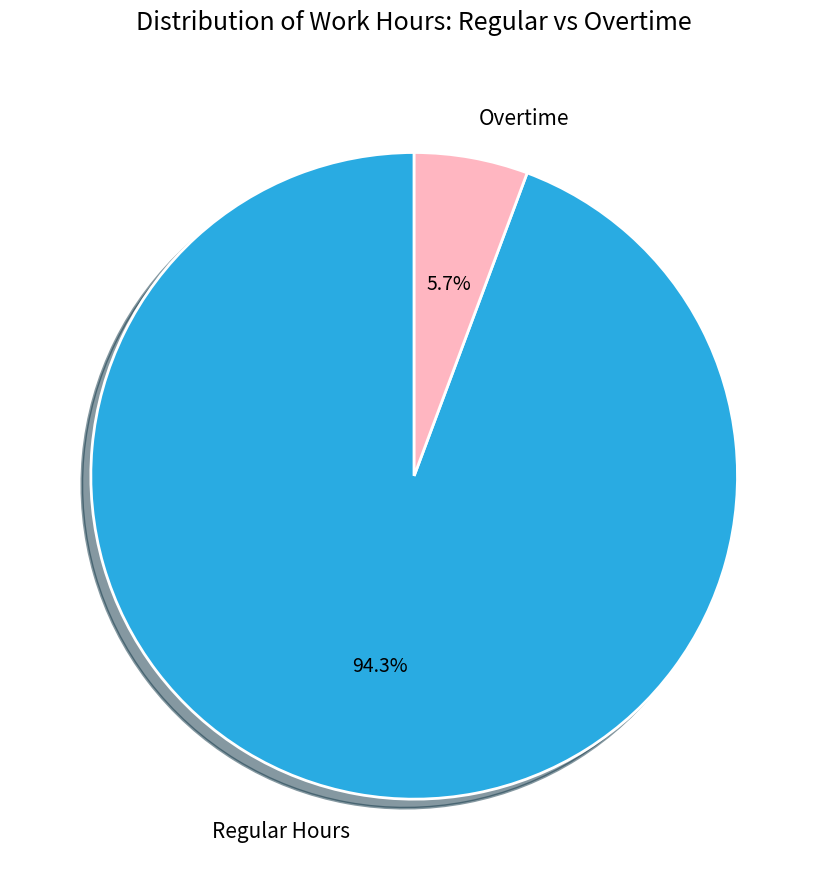

Is there a majority slice in this chart?

Yes